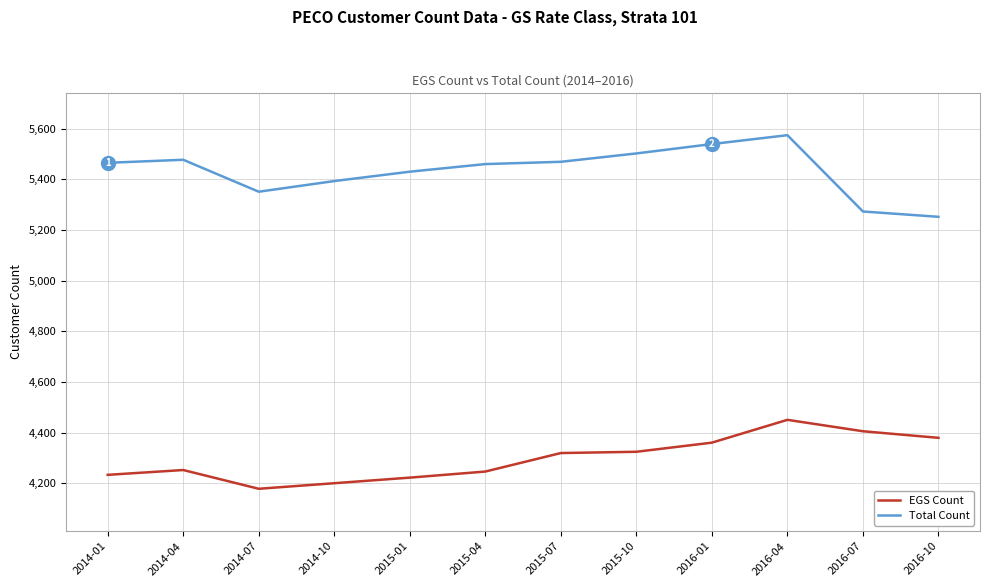

True or false: EGS Count and Total Count cross at least once.

False